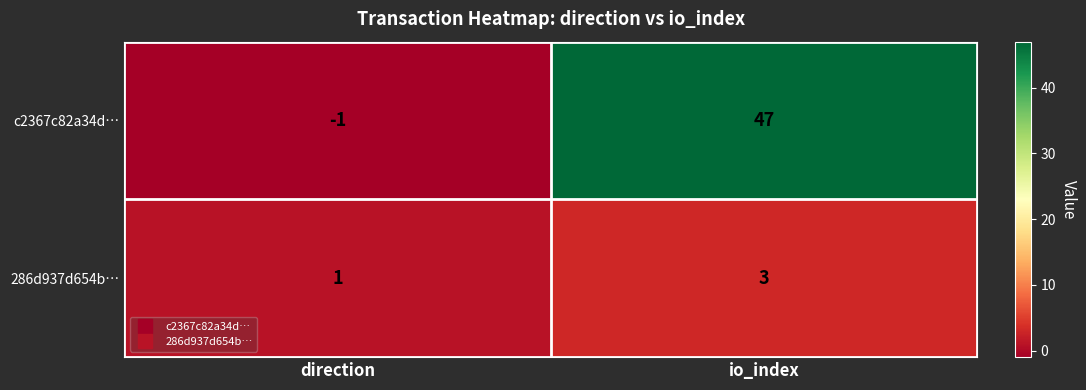

At which category is the sum across all series the highest?

io_index